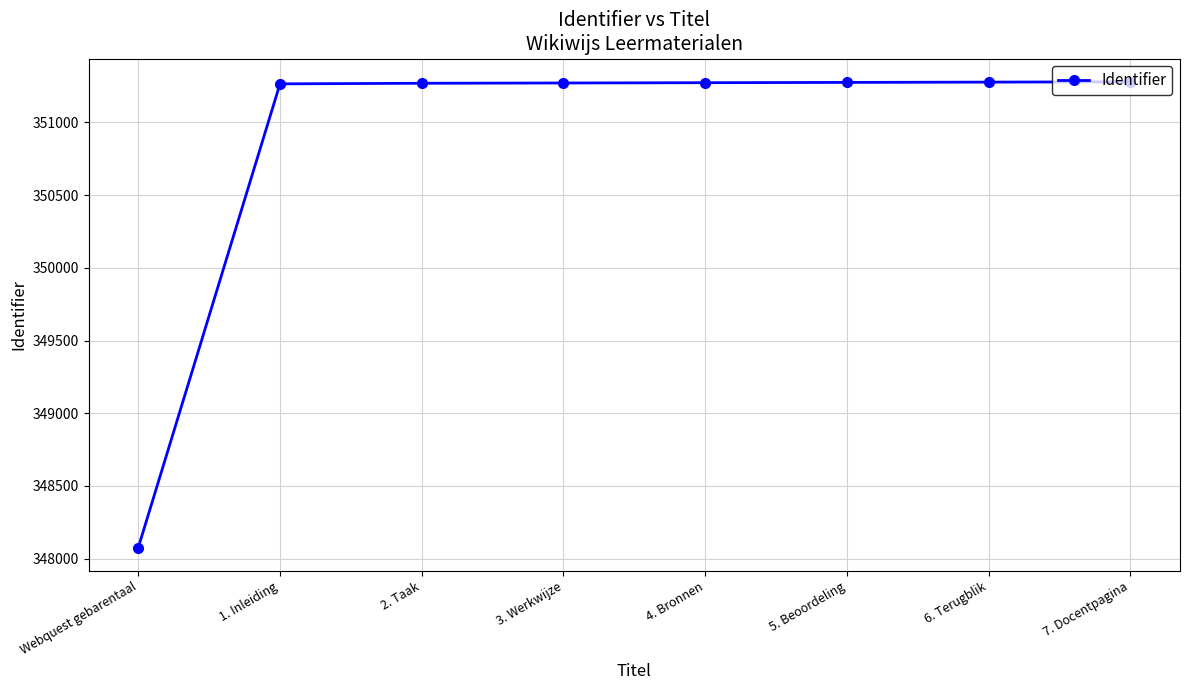

The value at 7. Docentpagina is 152011. True or false?

False